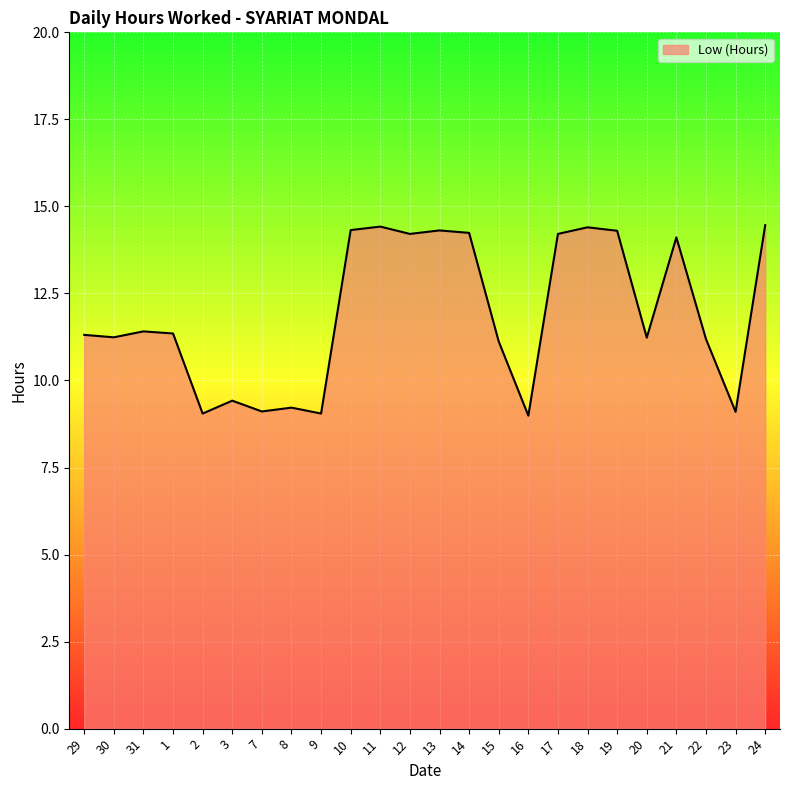

What is the smallest value displayed?

9.0